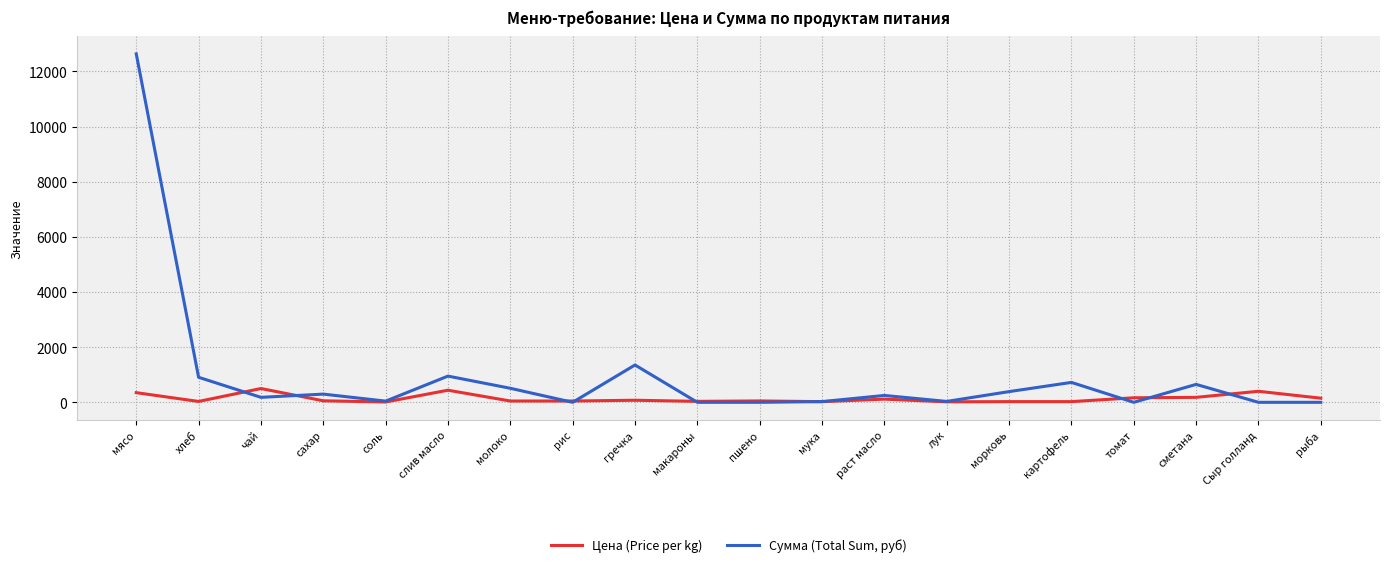

Where is the first local maximum for Сумма (Total Sum, руб)?

сахар